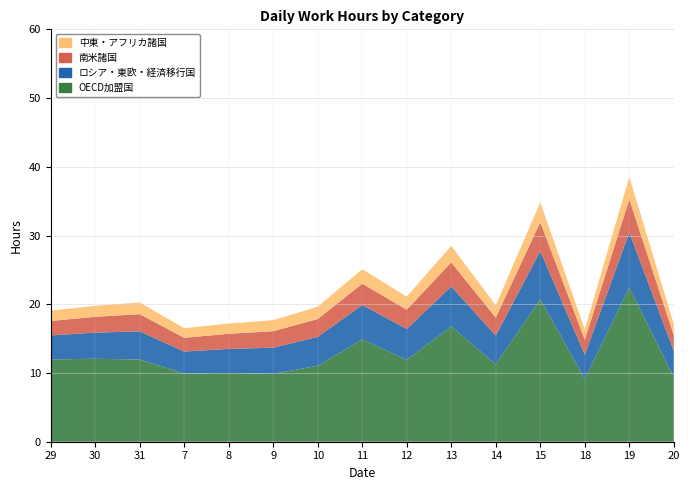

Reading left to right, transcribe all the data shown in this chart.

OECD加盟国: 12.0	12.1	12.0	9.9	10.0	9.9	11.1	14.9	11.9	16.8	11.2	20.7	9.2	22.4	9.4
ロシア・東欧・経済移行国: 3.5	3.8	4.1	3.2	3.5	3.8	4.2	5.0	4.5	5.8	4.2	7.0	3.5	8.0	3.8
南米諸国: 2.1	2.3	2.5	2.0	2.2	2.4	2.6	3.1	2.8	3.5	2.6	4.2	2.2	4.8	2.3
中東・アフリカ諸国: 1.5	1.6	1.7	1.4	1.5	1.6	1.8	2.1	1.9	2.4	1.8	2.9	1.5	3.3	1.6